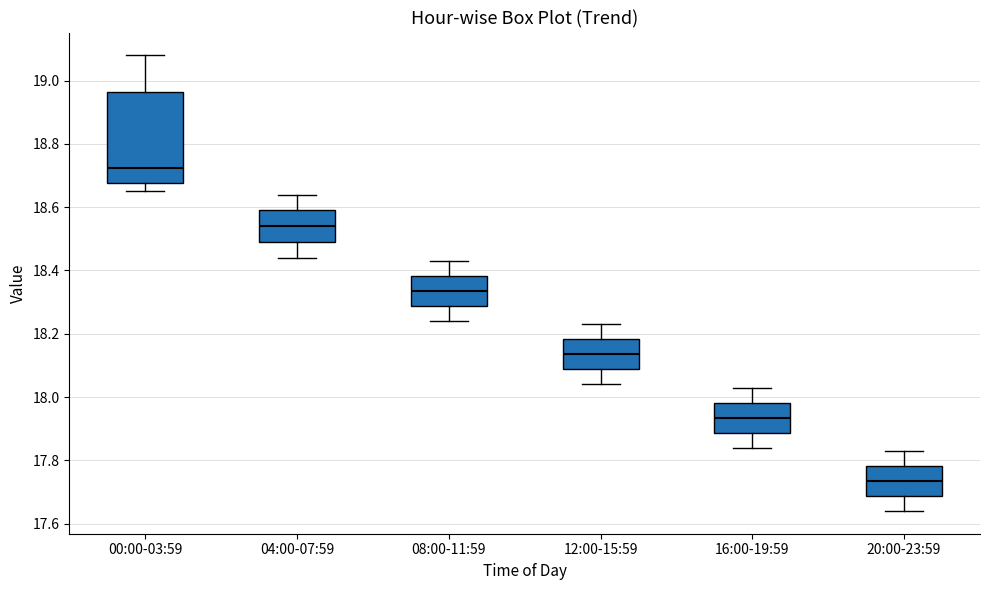

Which box is the tallest, from its lower edge to its upper edge?

00:00-03:59